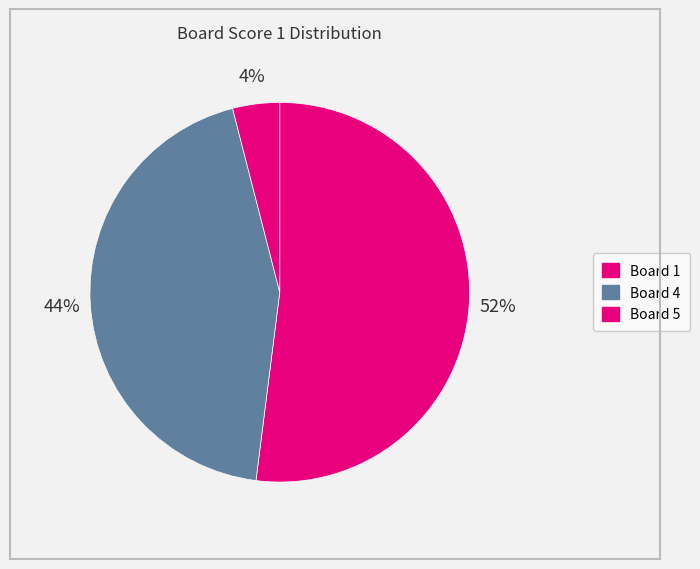

How many slices are in this pie chart?

3